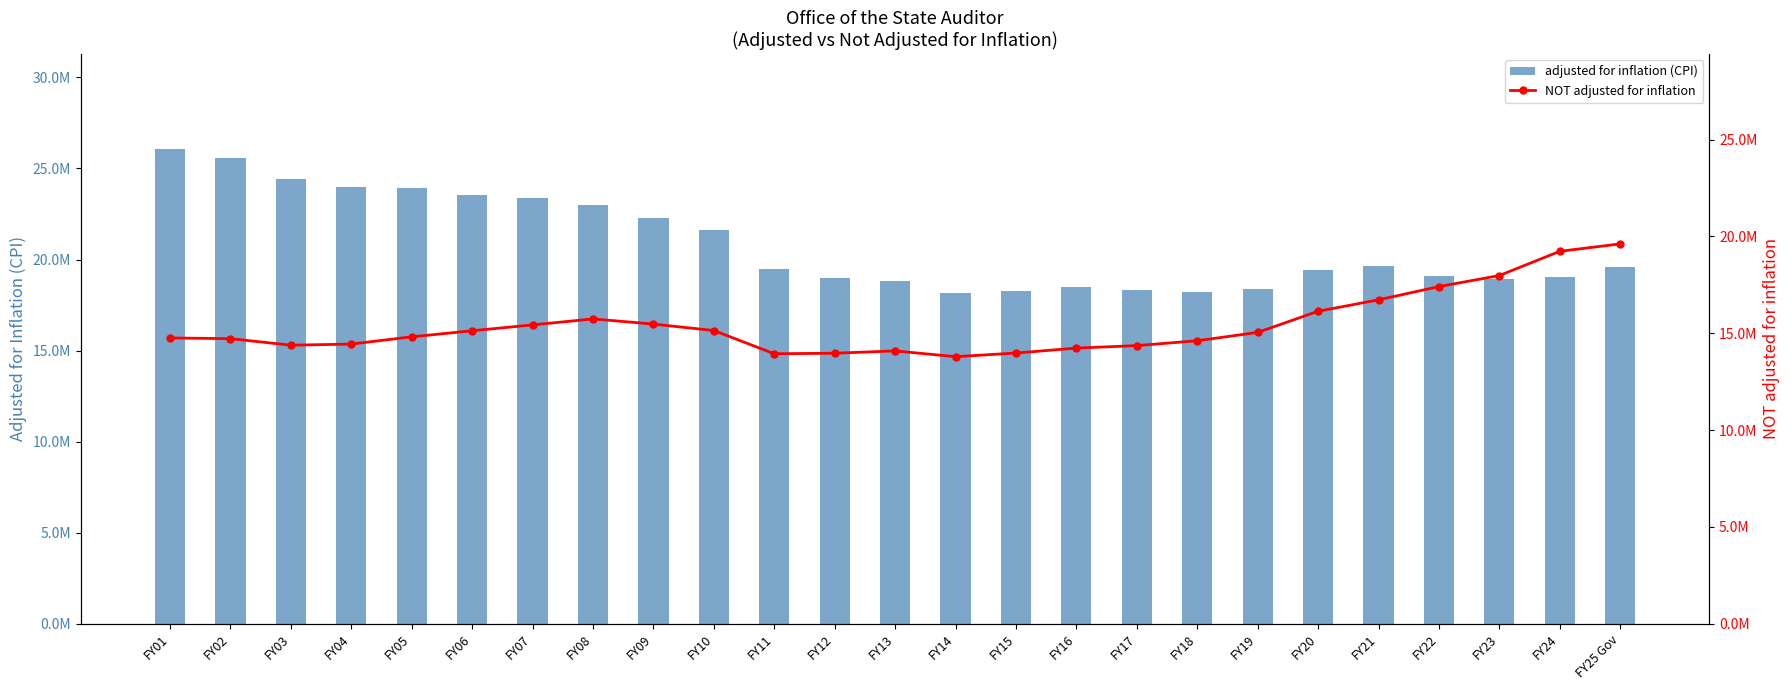

What is the label of the 14th bar from the right?

FY12